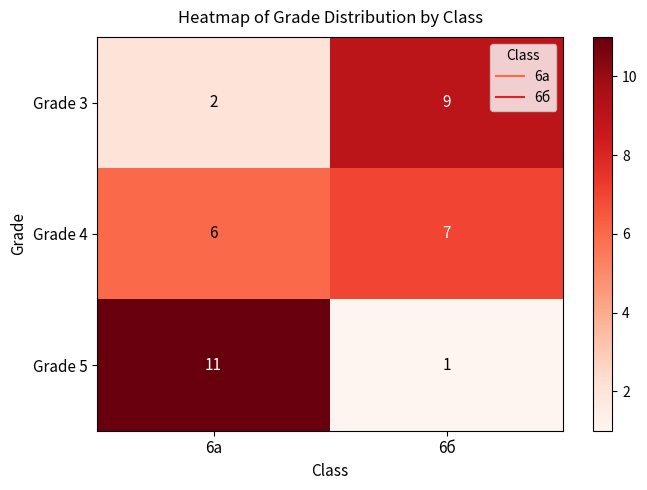

List the series in order of their peak value, highest first.

Grade 5, Grade 3, Grade 4